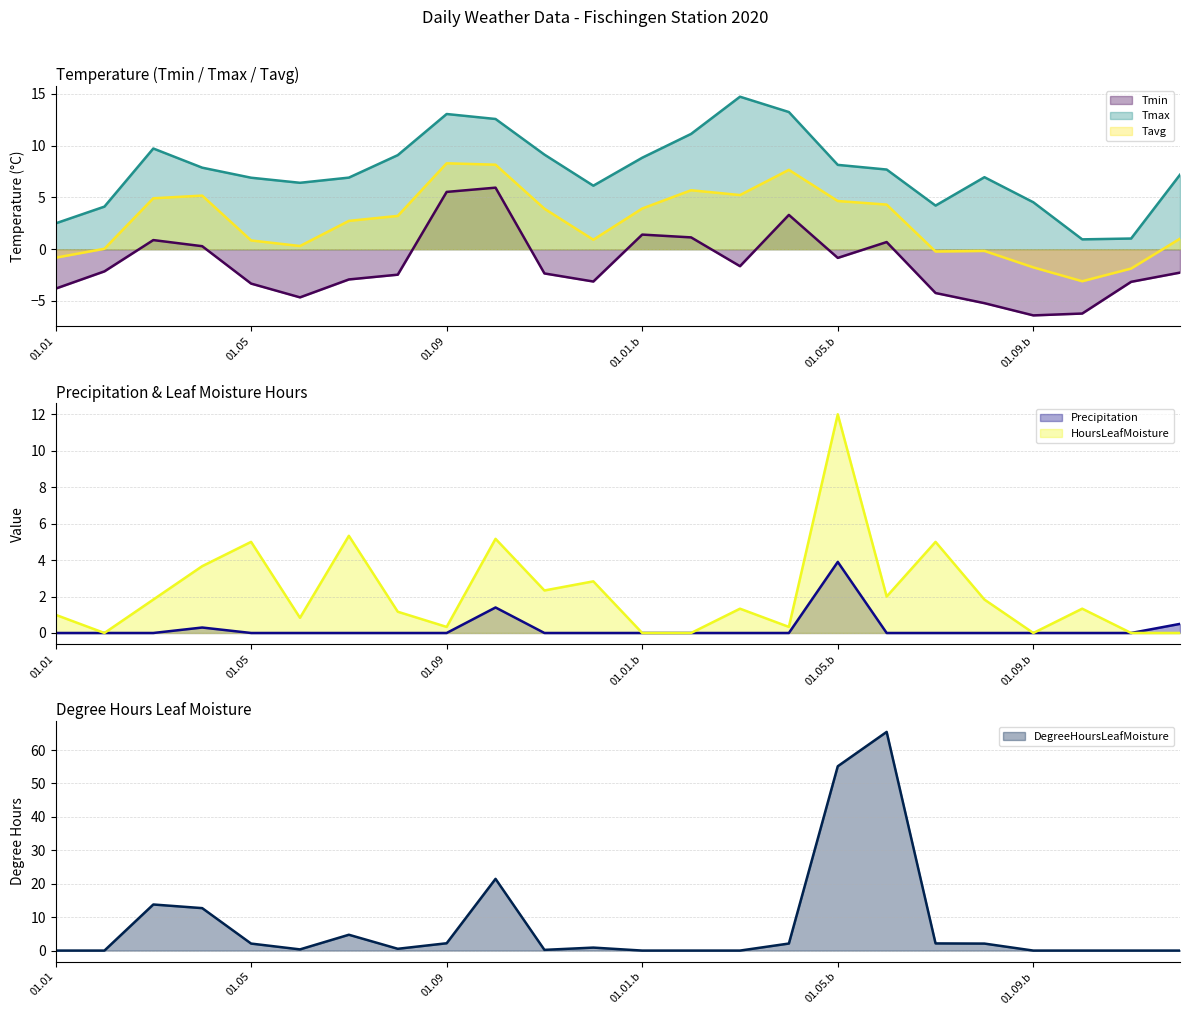

True or false: Tavg and DegreeHoursLeafMoisture intersect in this chart.

True